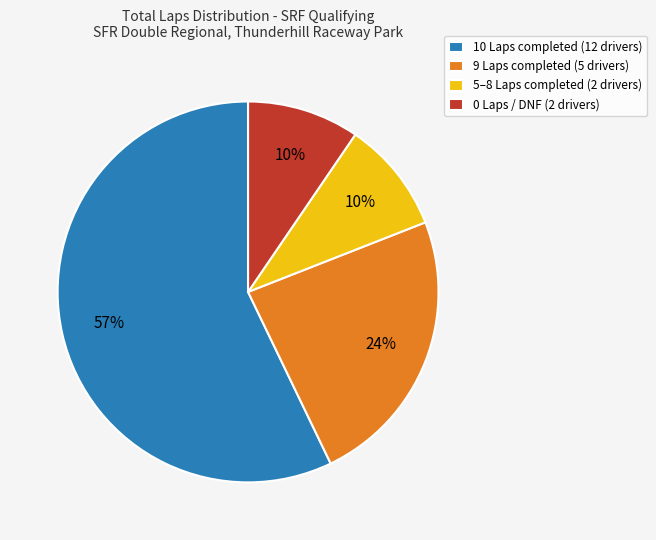

To the nearest percent, what portion does 5–8 Laps completed (2 drivers) represent?

10%